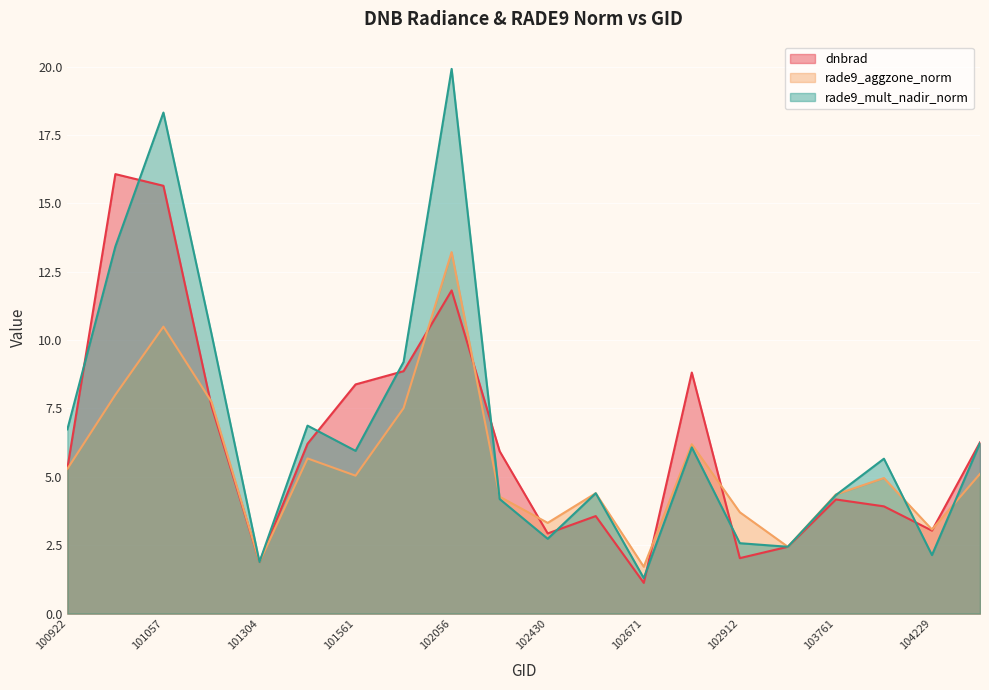

What are all the series names shown in the legend?

dnbrad, rade9_aggzone_norm, rade9_mult_nadir_norm